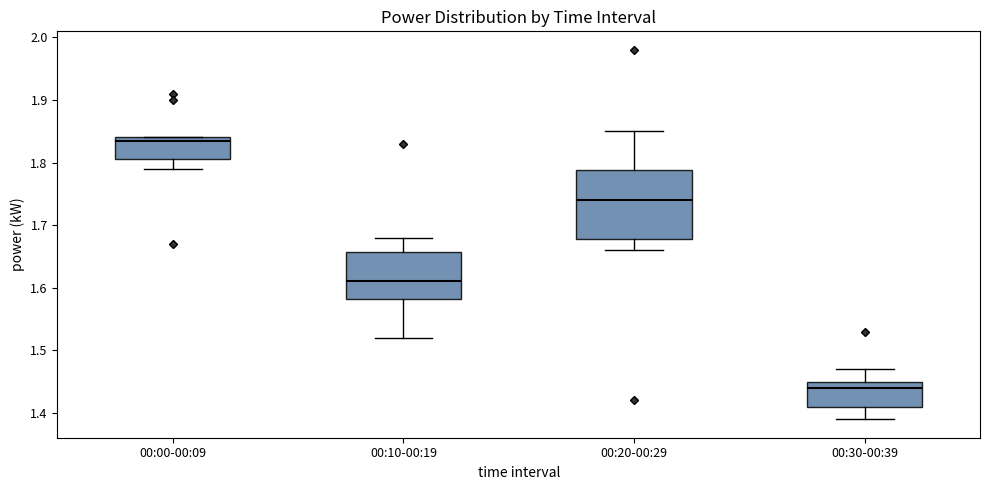

Where does the median line of the box for 00:20-00:29 sit on the y-axis? The values are not printed on the chart, so give them approximately, as read against the axis.

1.74